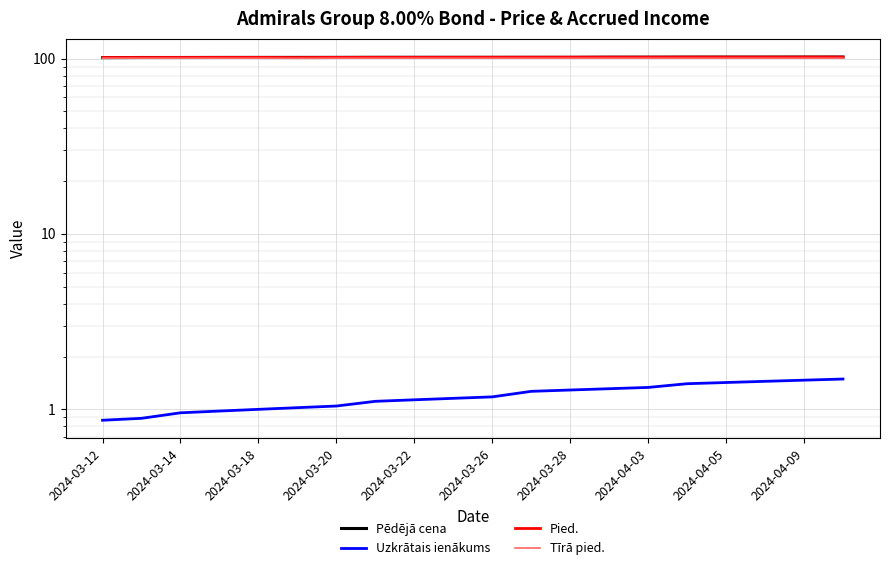

Is it true that Pied. equals 151.5 at 2024-03-26?

False